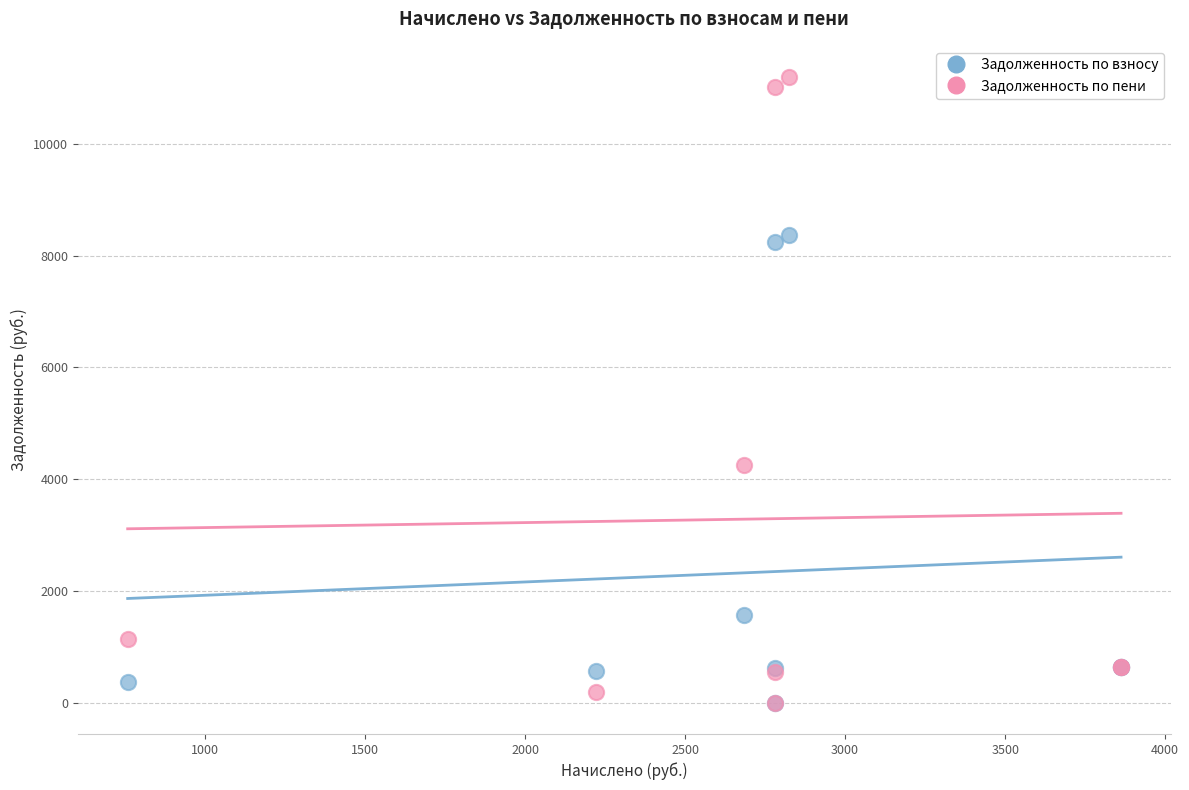

In the Задолженность по пени series, what Y value is closest to 5598?

4248.0